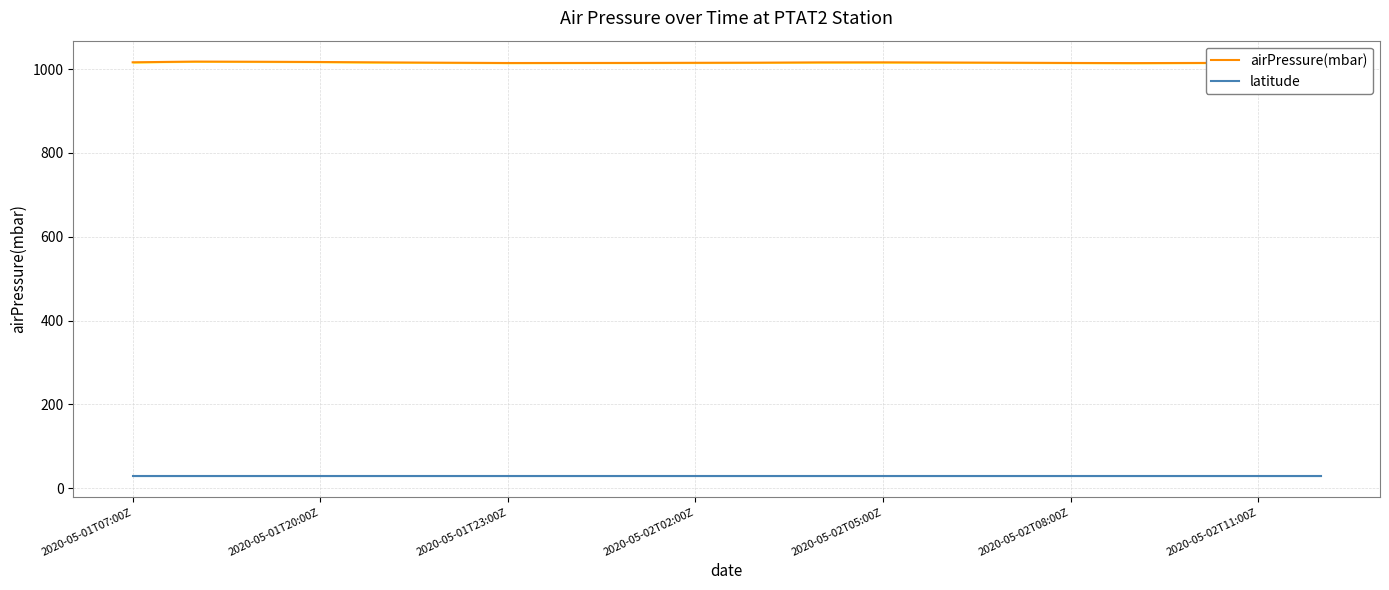

What is the sum of all airPressure(mbar) values?

20314.7